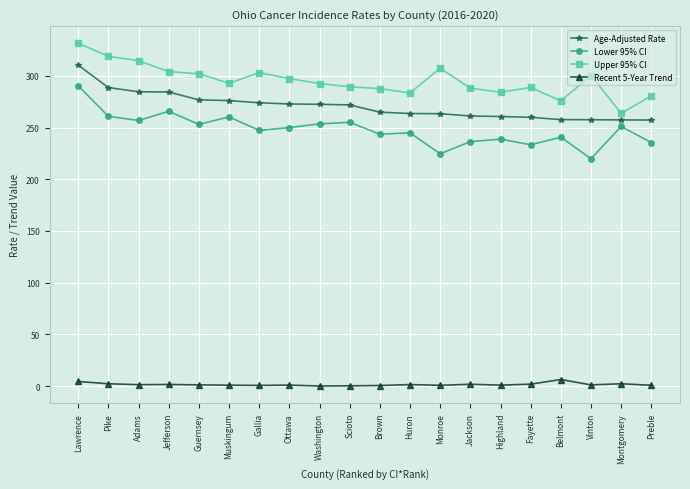

At which category is the sum across all series the highest?

Lawrence